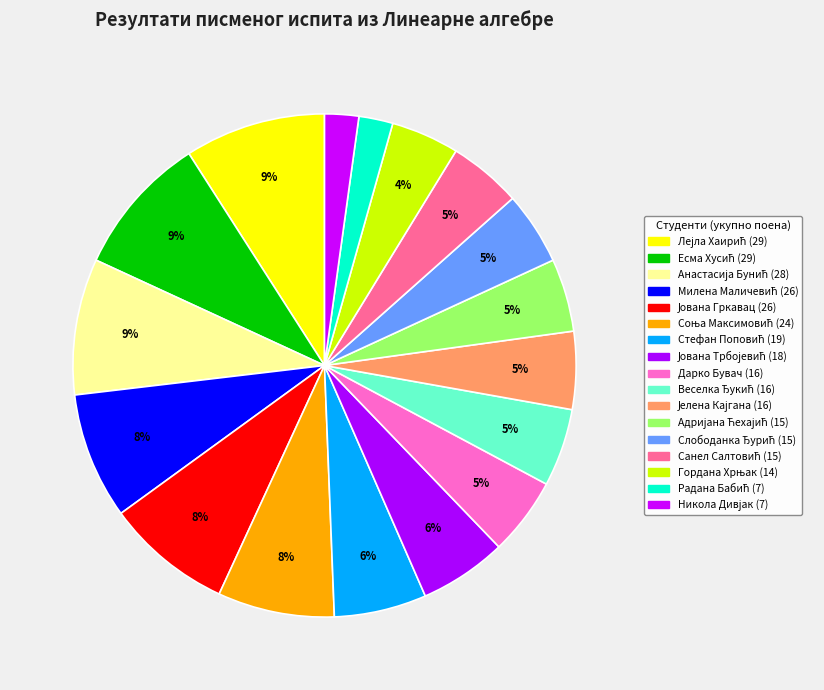

What is the total percentage of Анастасија Бунић and Стефан Поповић?

14.7%